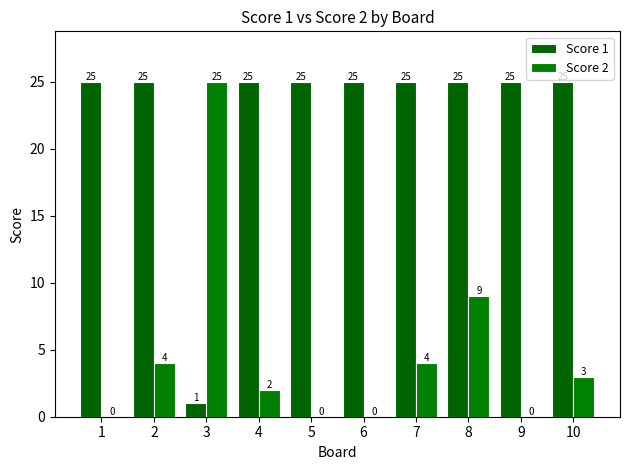

How many groups of bars are there?

10